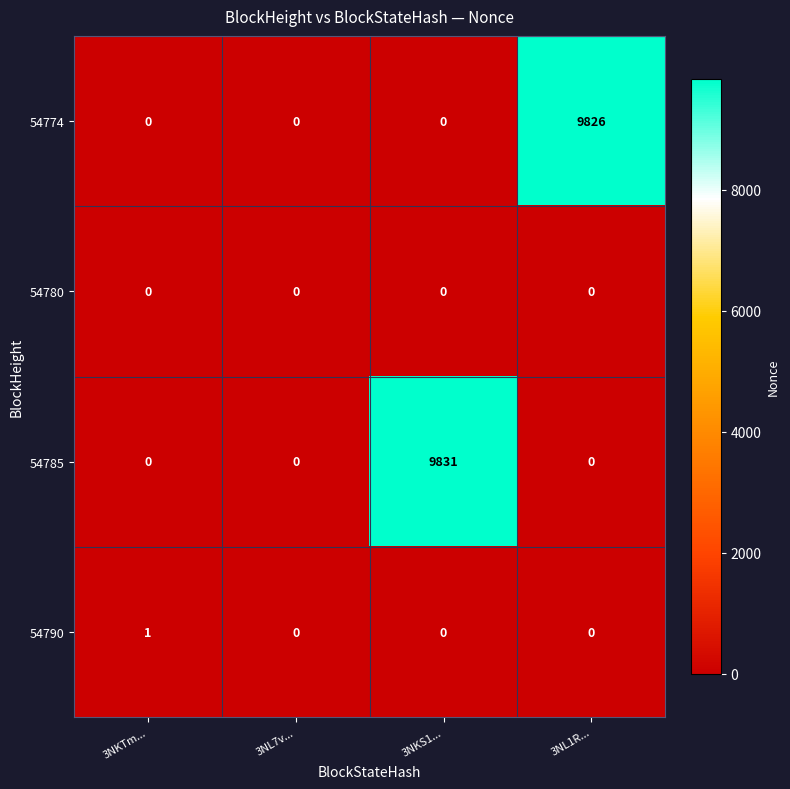

The value of 54790 at 3NKS1... is 1. True or false?

False